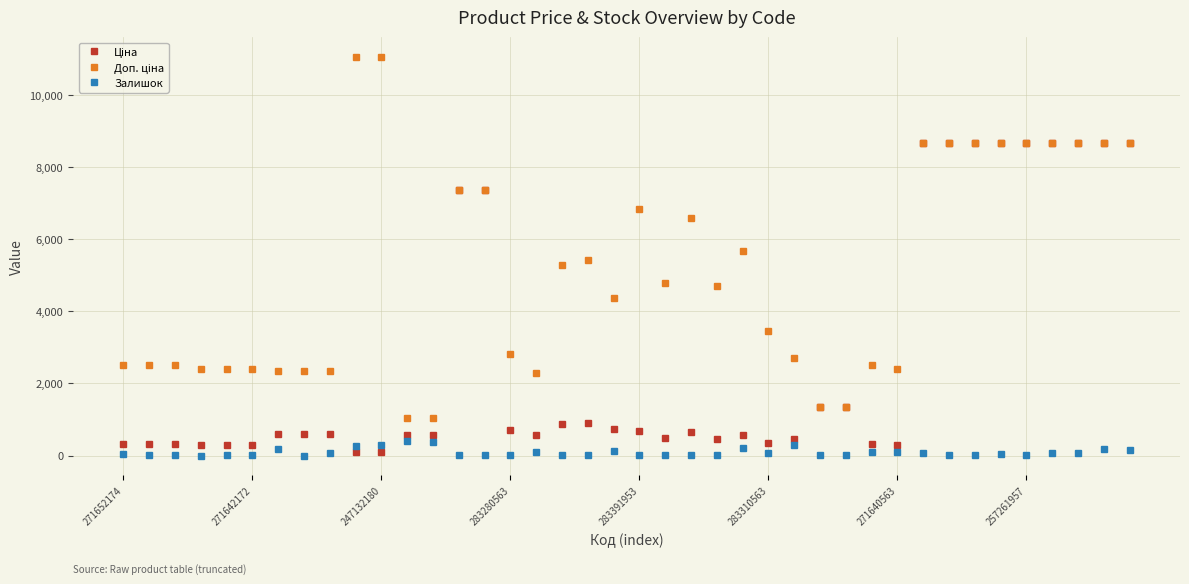

At how many categories does at least one series exceed 3090?

22